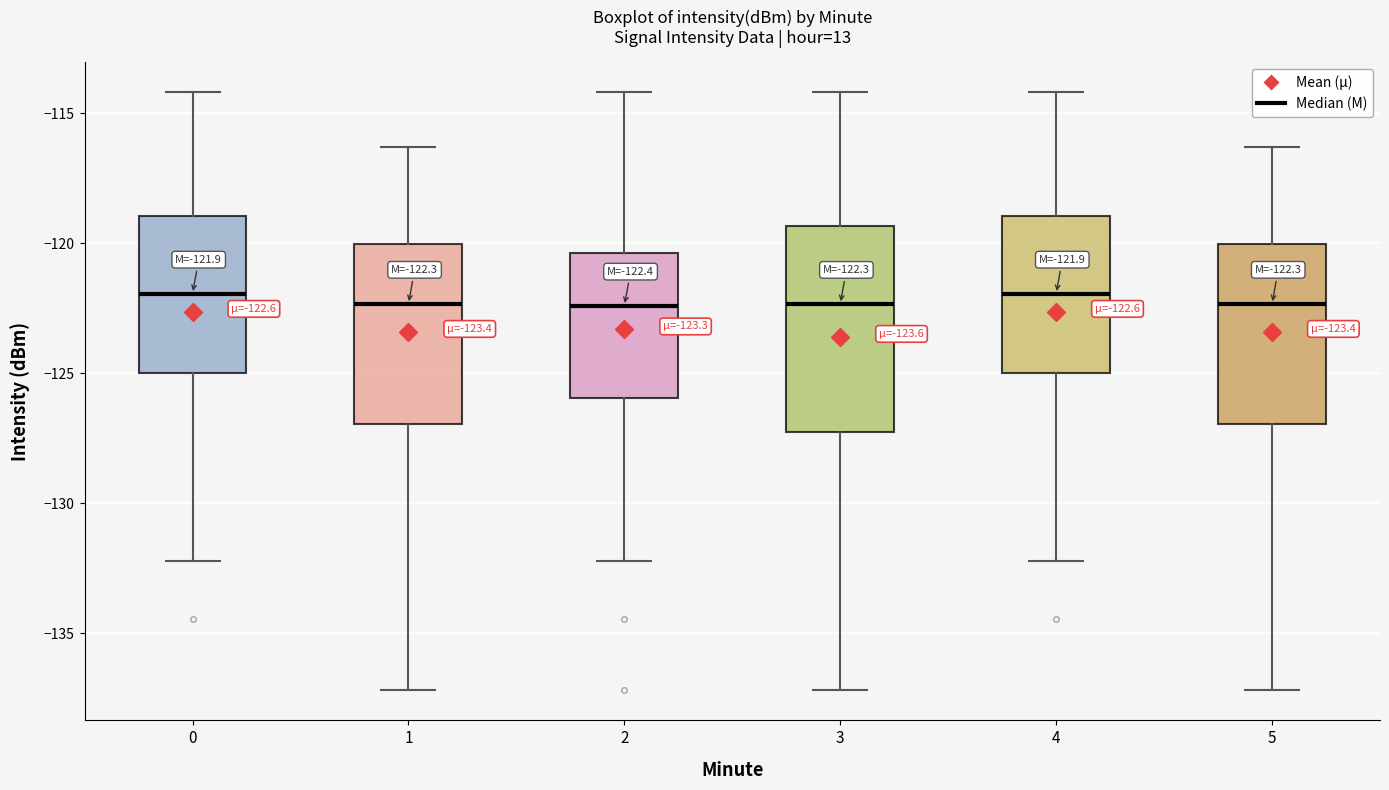

Which box is the tallest, from its lower edge to its upper edge?

3